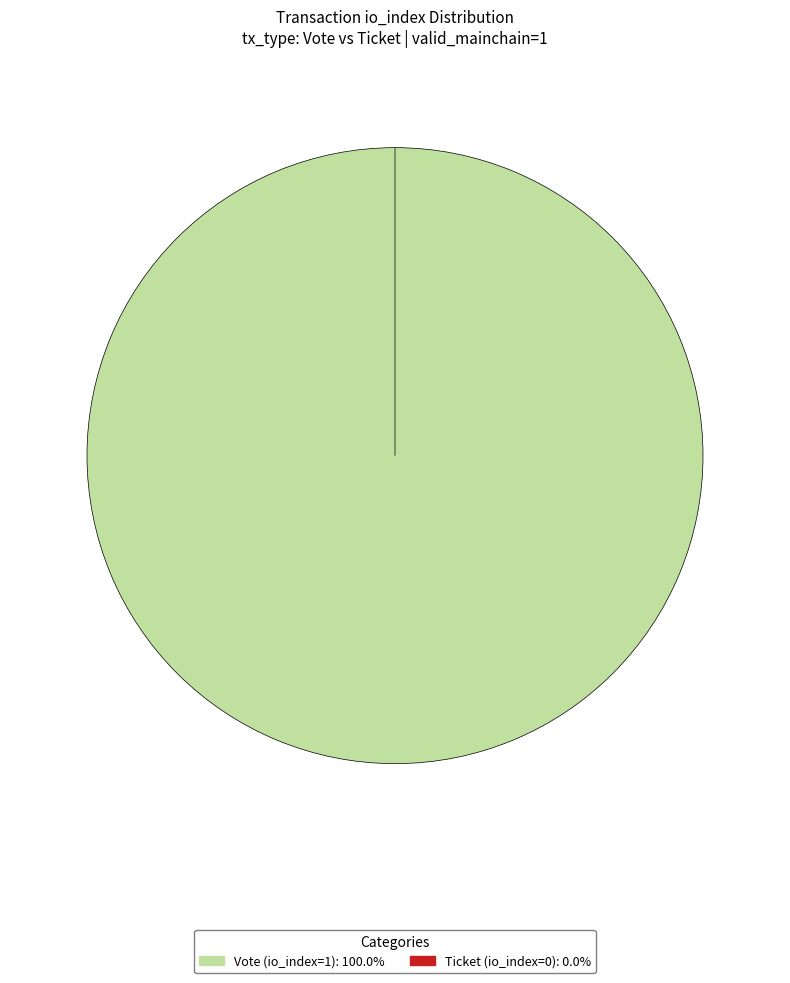

How many slices are in this pie chart?

2